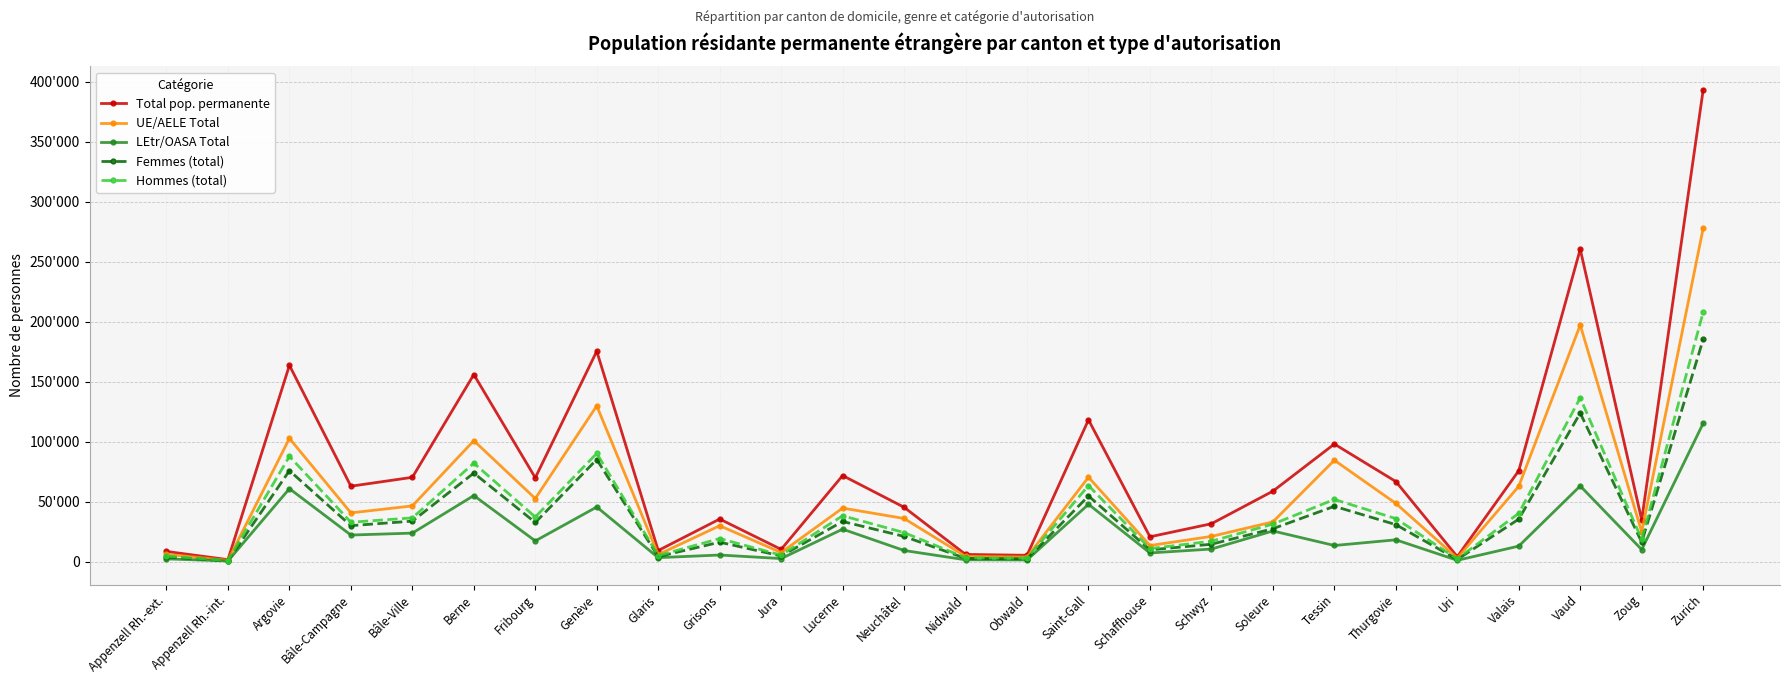

In Femmes (total), how many points are higher than both neighbors (excluding endpoints)?

8